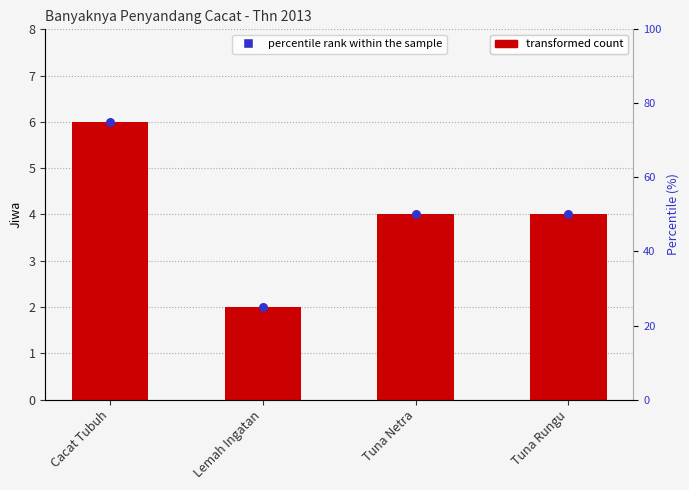

Which series has the largest total across all categories?

percentile rank within the sample